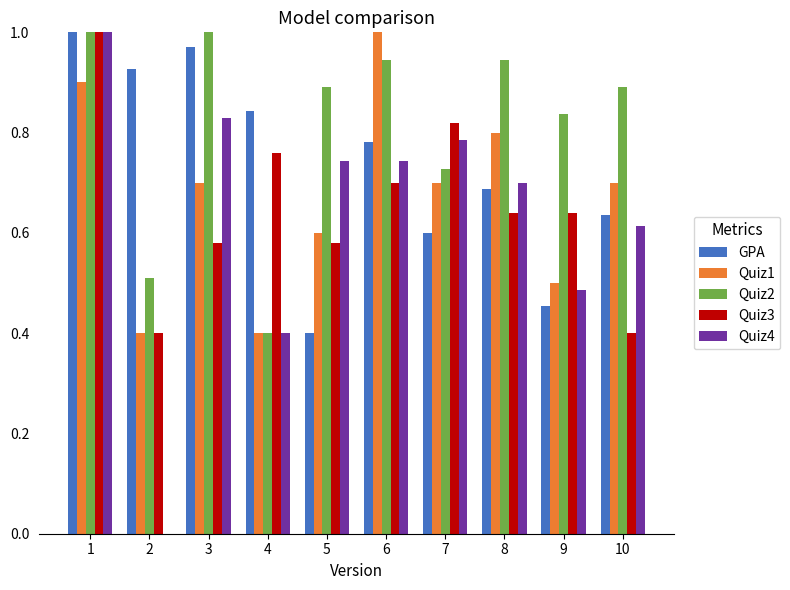

Which series has the largest total across all categories?

Quiz2